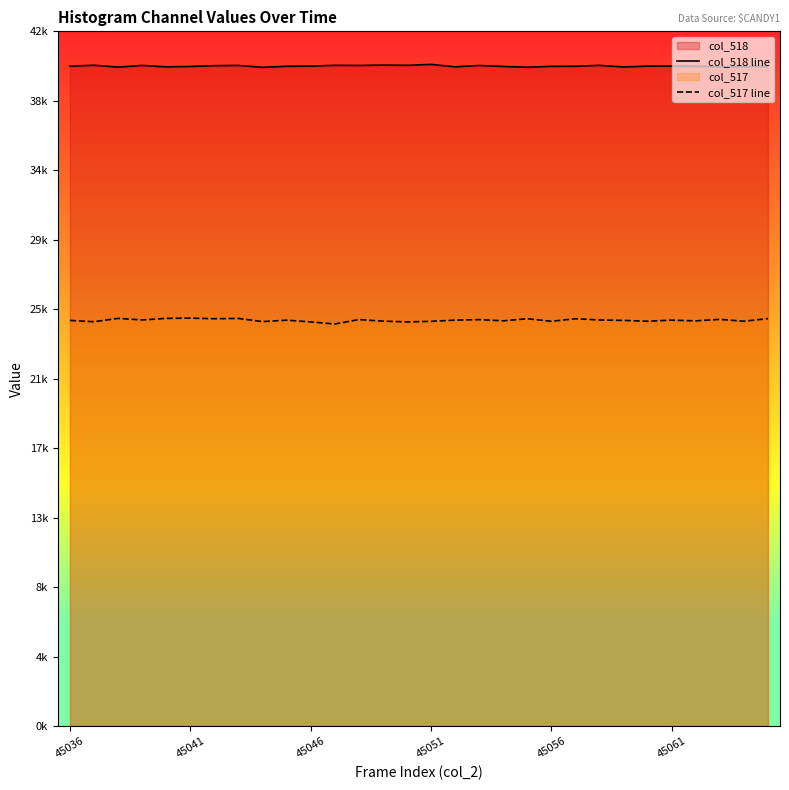

Is the value of col_518 line at 10 greater than the value of col_517 line at 27?

Yes